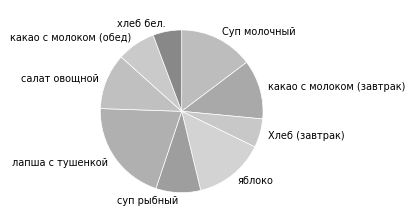

Which has a higher value, какао с молоком (завтрак) or Хлеб (завтрак)?

какао с молоком (завтрак)